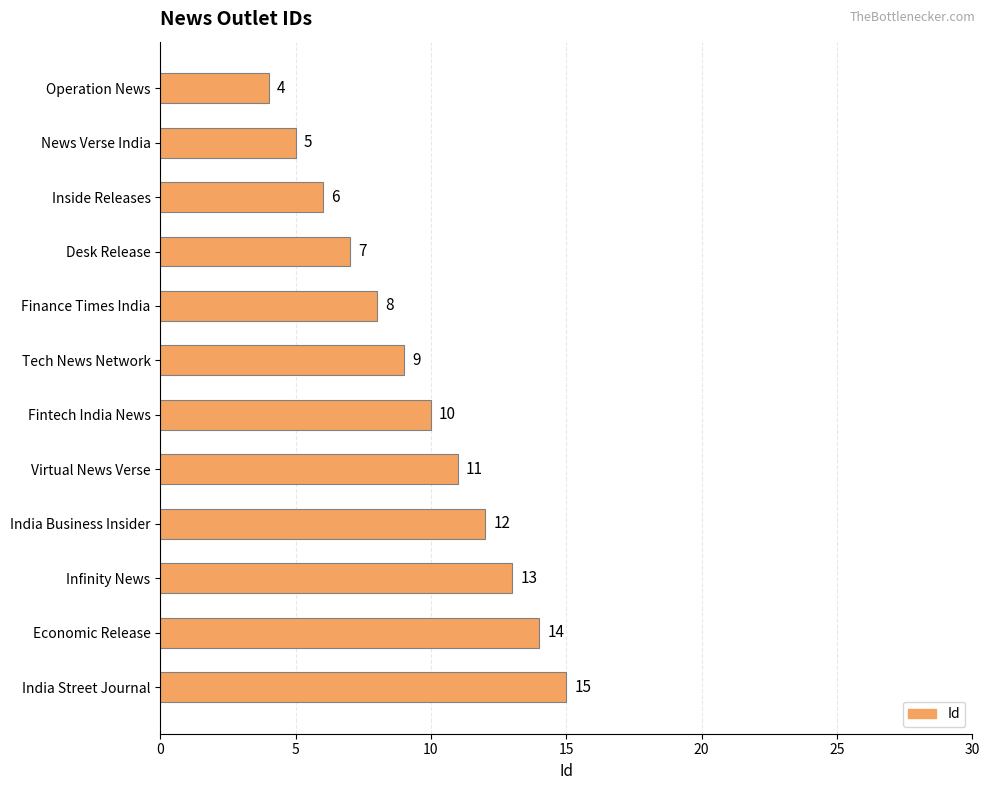

Which label corresponds to the largest value in the chart?

India Street Journal